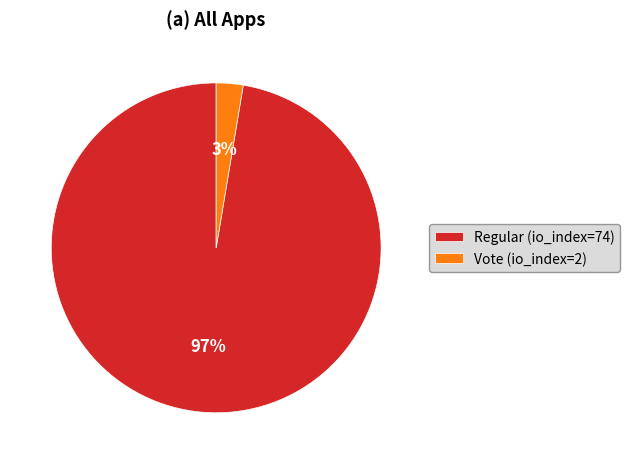

Between Regular (io_index=74) and Vote (io_index=2), which is larger?

Regular (io_index=74)